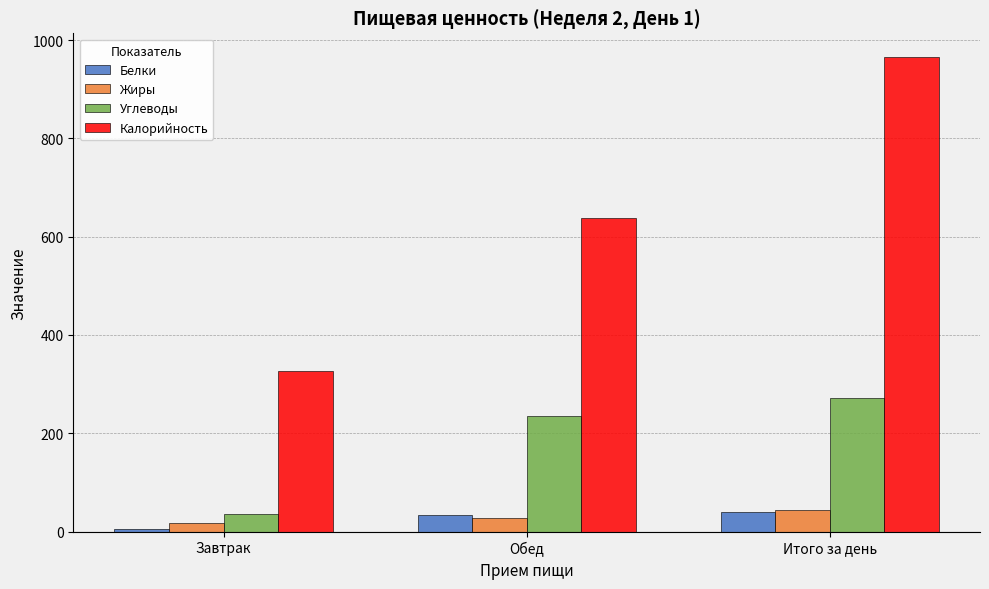

Are the bars grouped side by side (vs. stacked)?

Yes